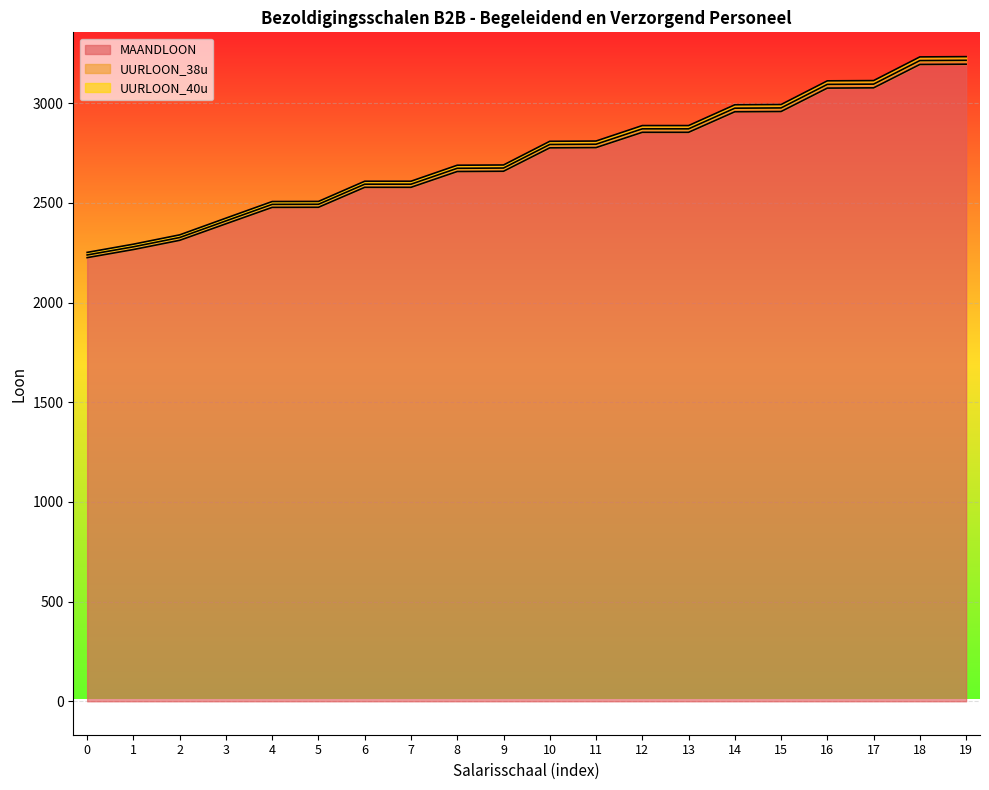

At which category is the sum across all series the highest?

19